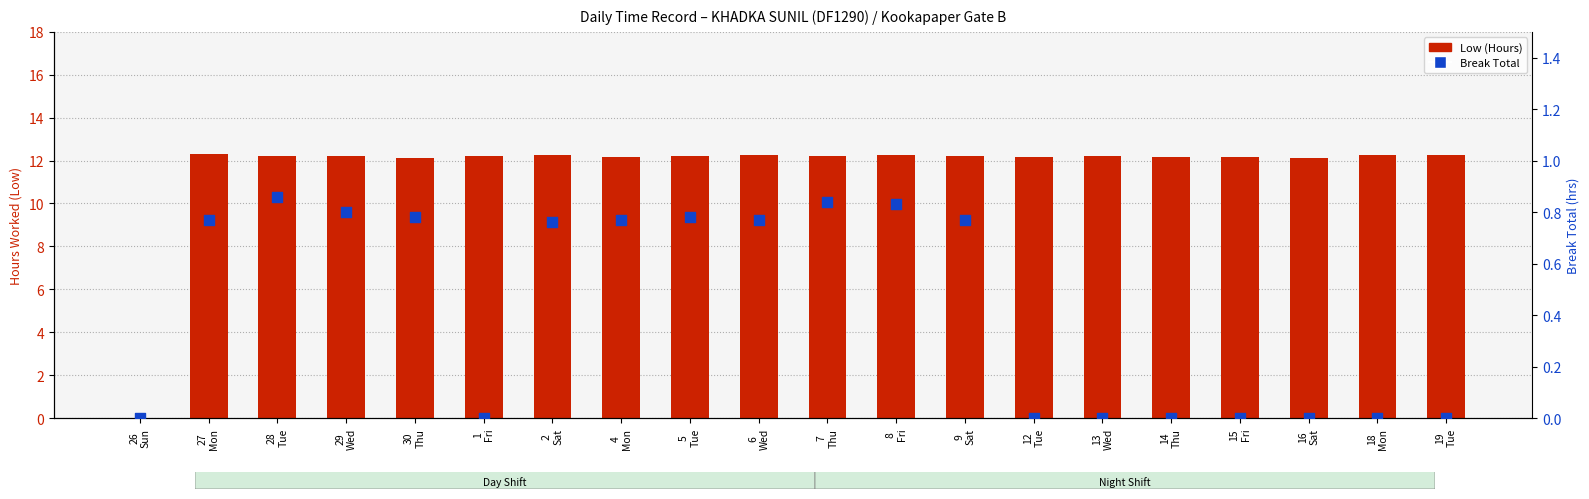

Which series has the largest total across all categories?

Low (Hours)